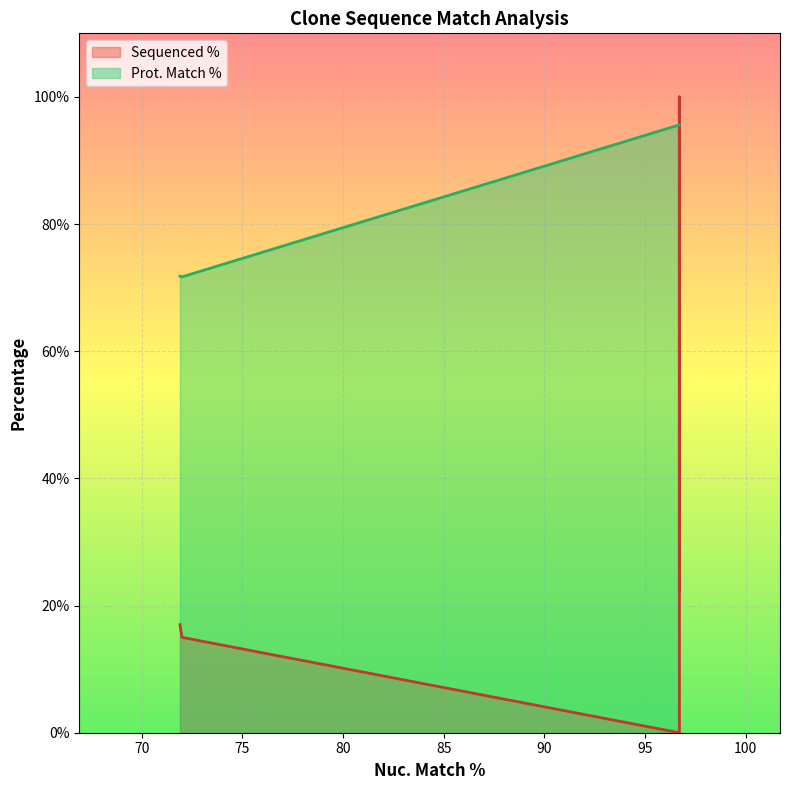

The Prot. Match % series shows 95.6 at 96.7. True or false?

True